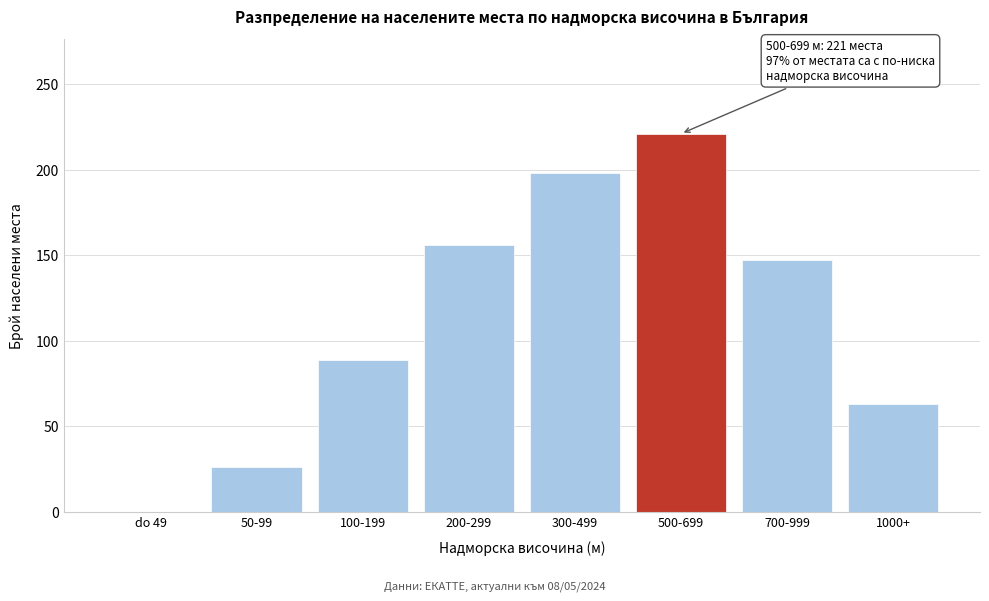

Reading right to left, what are all the values shown in this chart?

1000+=63	700-999=147	500-699=221	300-499=198	200-299=156	100-199=89	50-99=26	do 49=0